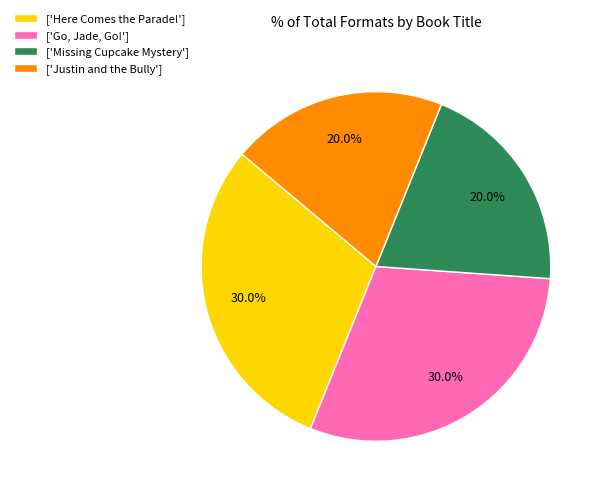

Is there any slice that represents more than half of the pie?

No